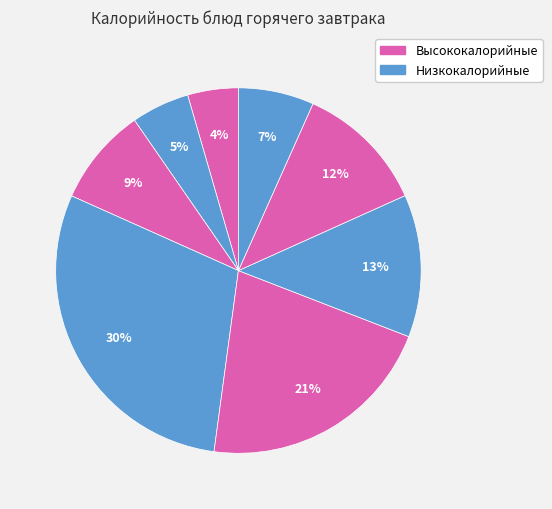

How many slices are in this pie chart?

8